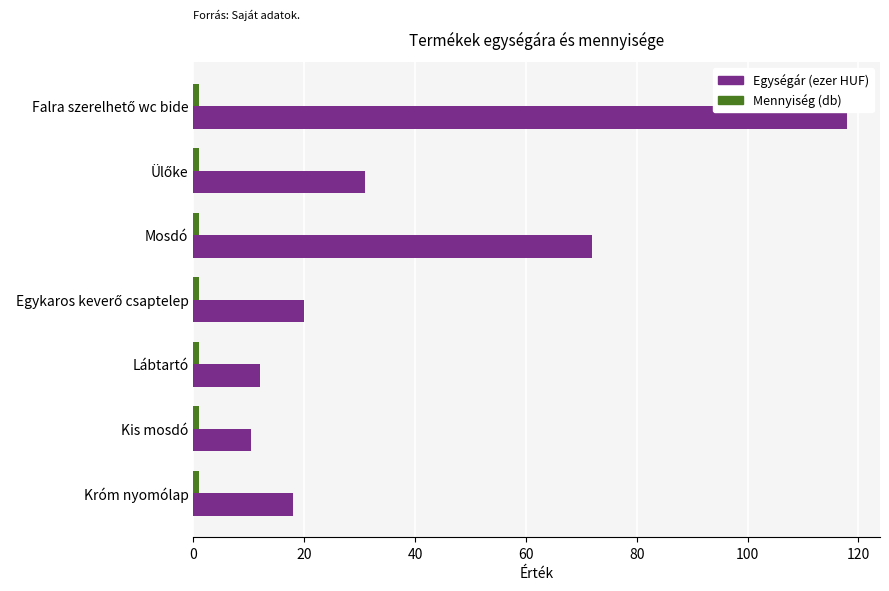

How many distinct data groups are displayed?

2